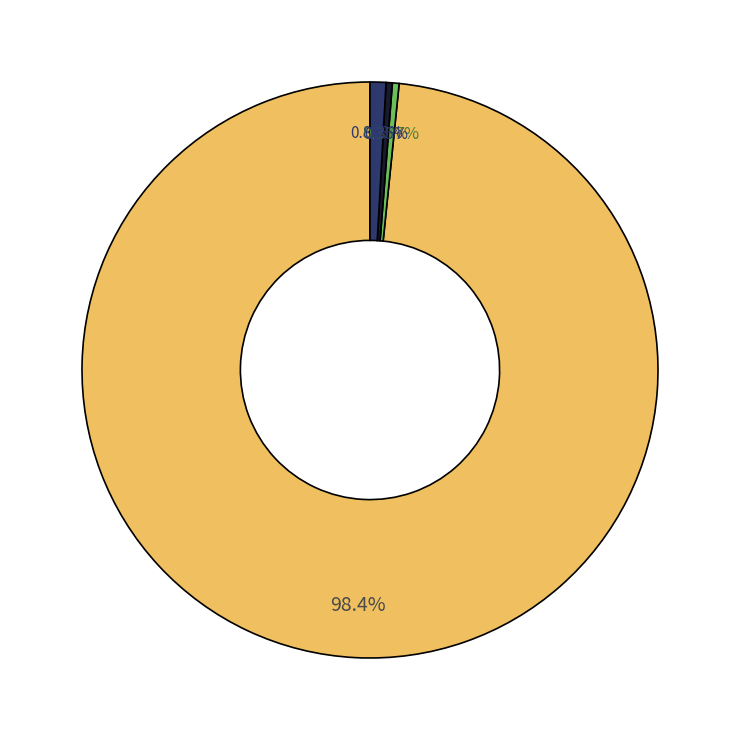

Is there any slice that represents more than half of the pie?

Yes